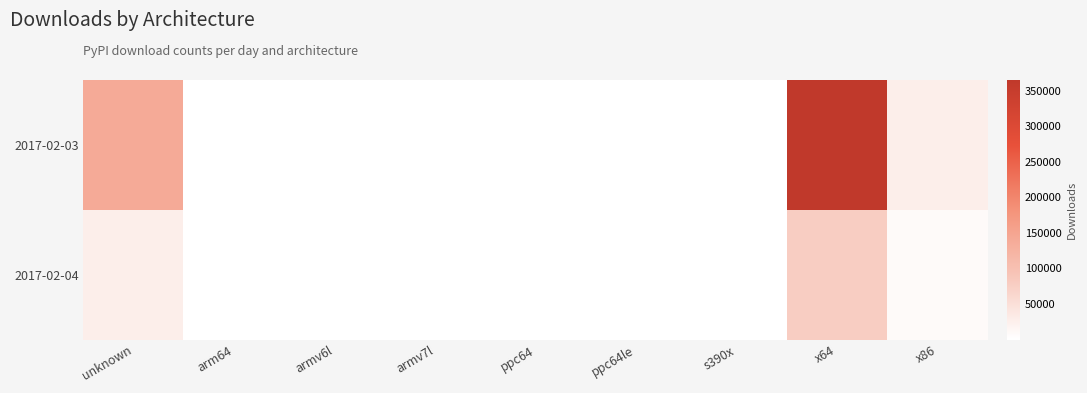

Which has a higher value, ppc64 or arm64?

arm64